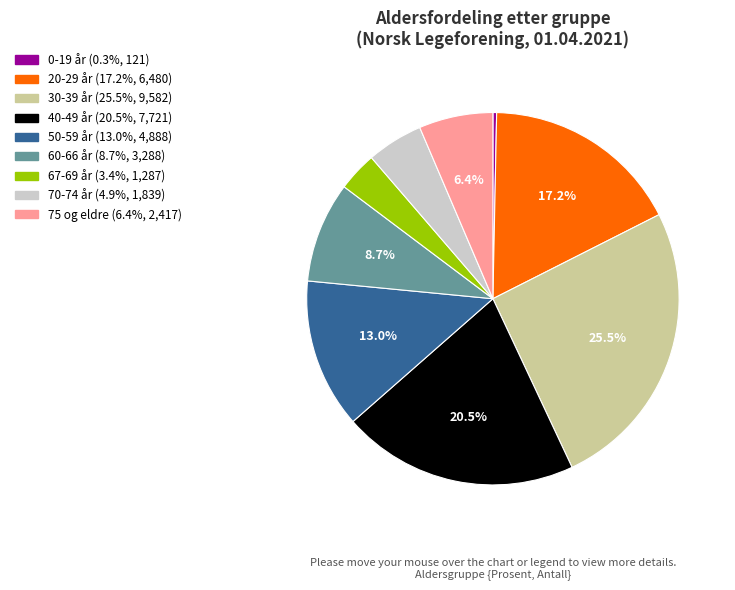

To the nearest percent, what is the combined percentage of 0-19 år and 40-49 år?

21%